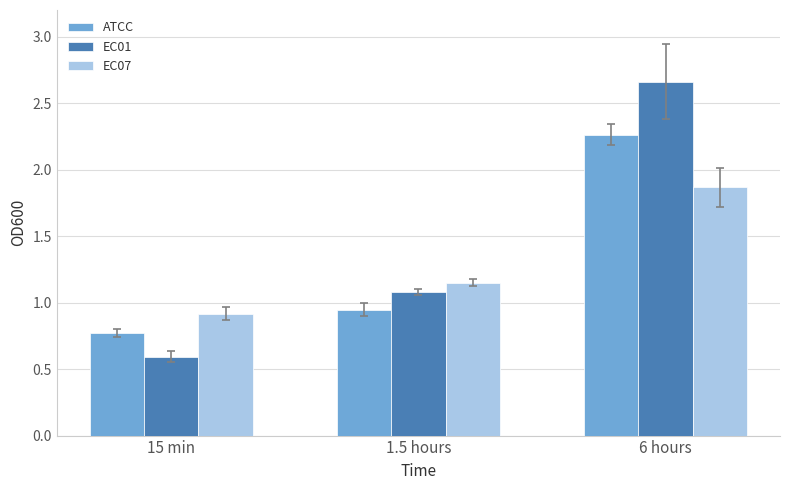

At which label does EC07 first exceed 1?

1.5 hours